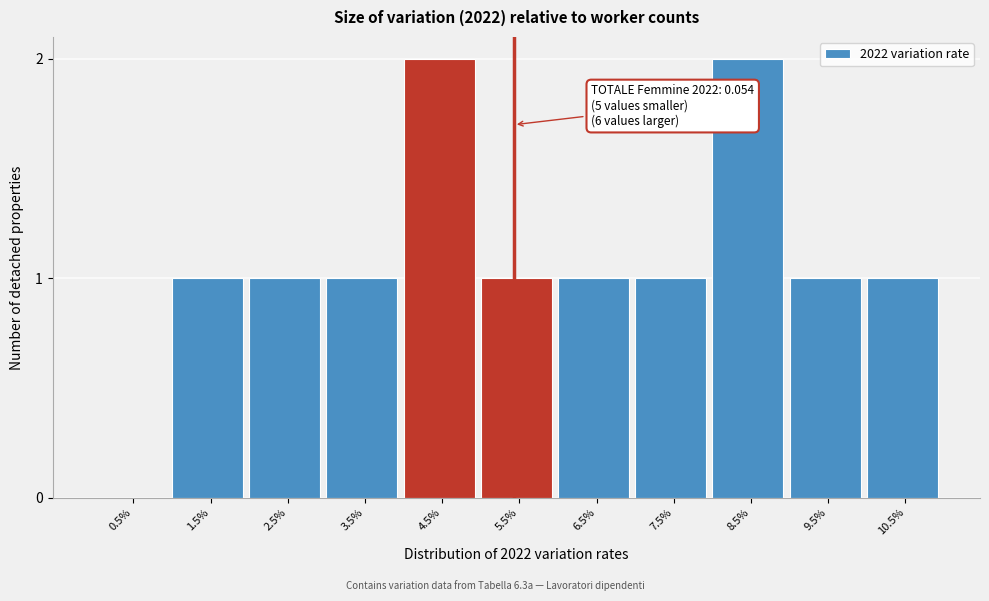

Reading right to left, what are all the values shown in this chart?

10.5%=1	9.5%=1	8.5%=2	7.5%=1	6.5%=1	5.5%=1	4.5%=2	3.5%=1	2.5%=1	1.5%=1	0.5%=0